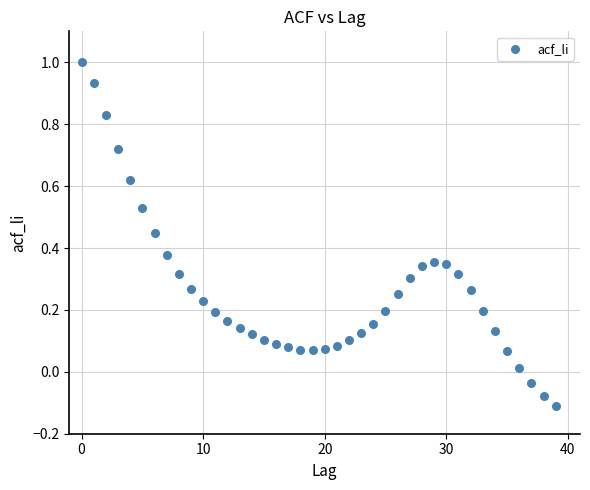

What is the range of Y values (max minus min)?

1.1